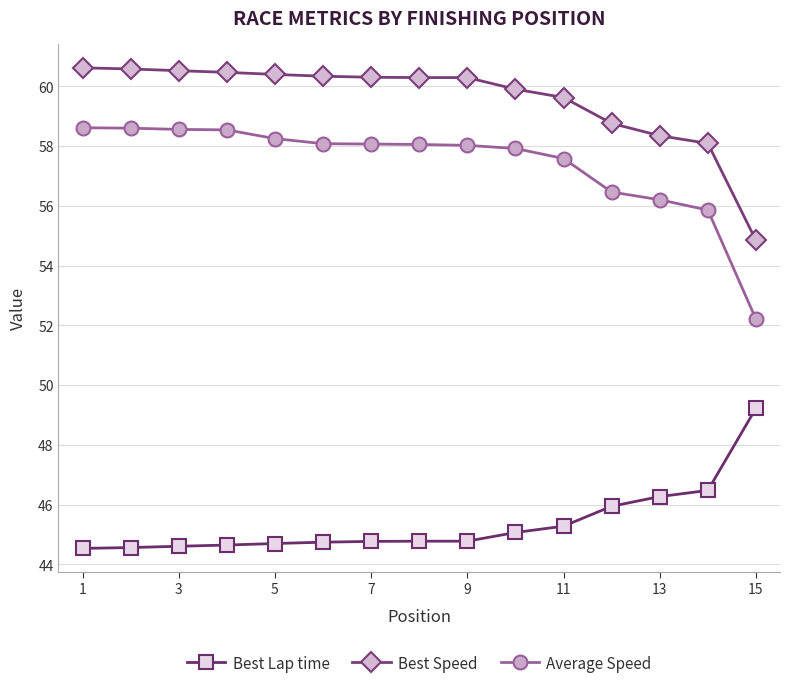

What is the maximum value shown in the chart?

60.6